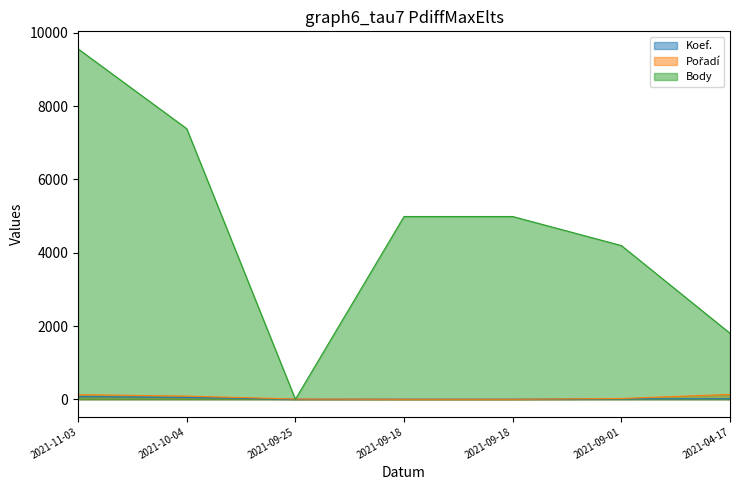

True or false: Body has a value of 7387 at 2021-10-04.

True